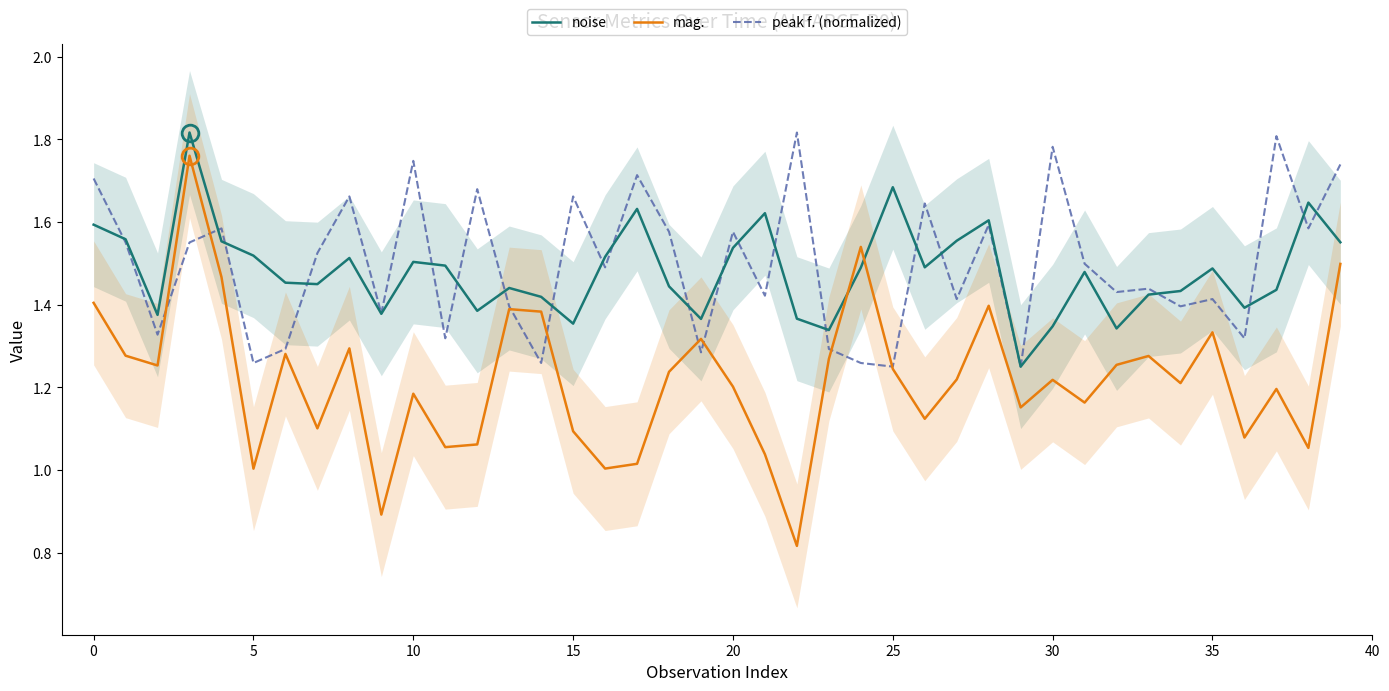

Which series has the widest spread of values?

mag.